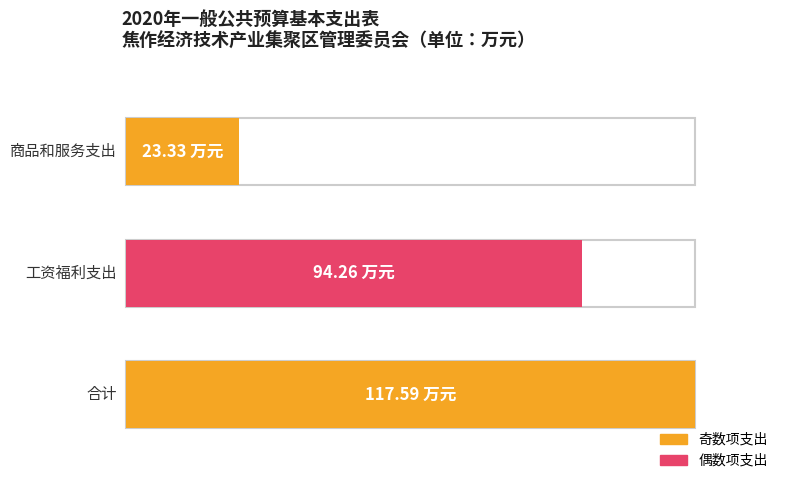

What is the sum of all values?

235.2